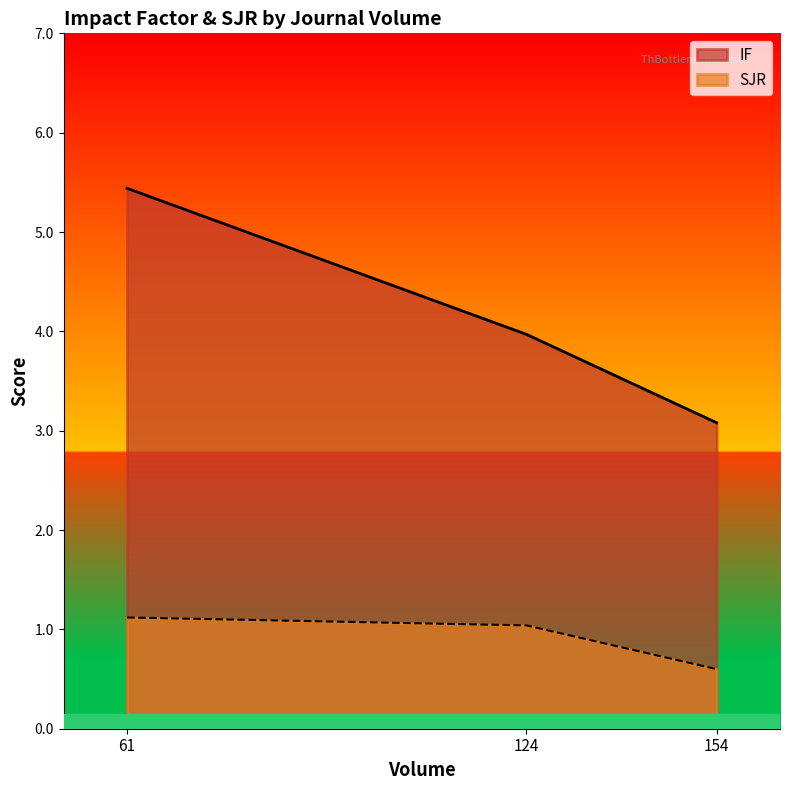

What is the sum of all IF values?

12.5